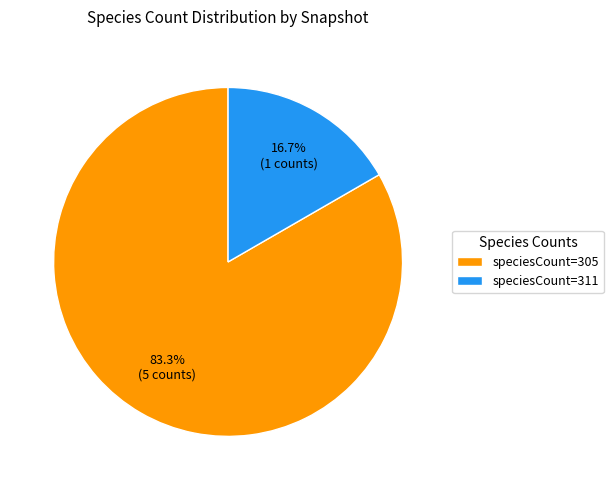

Combined, what portion of the pie is speciesCount=311 and speciesCount=305?

100.0%